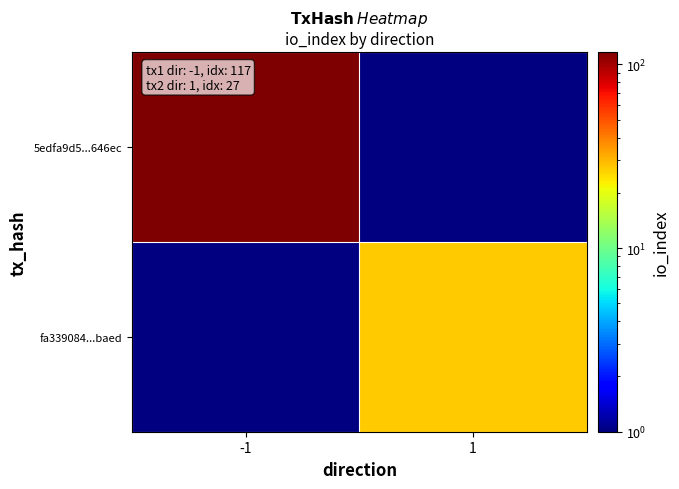

Is the value of fa339084...baed at 1 greater than the value of 5edfa9d5...646ec at -1?

No